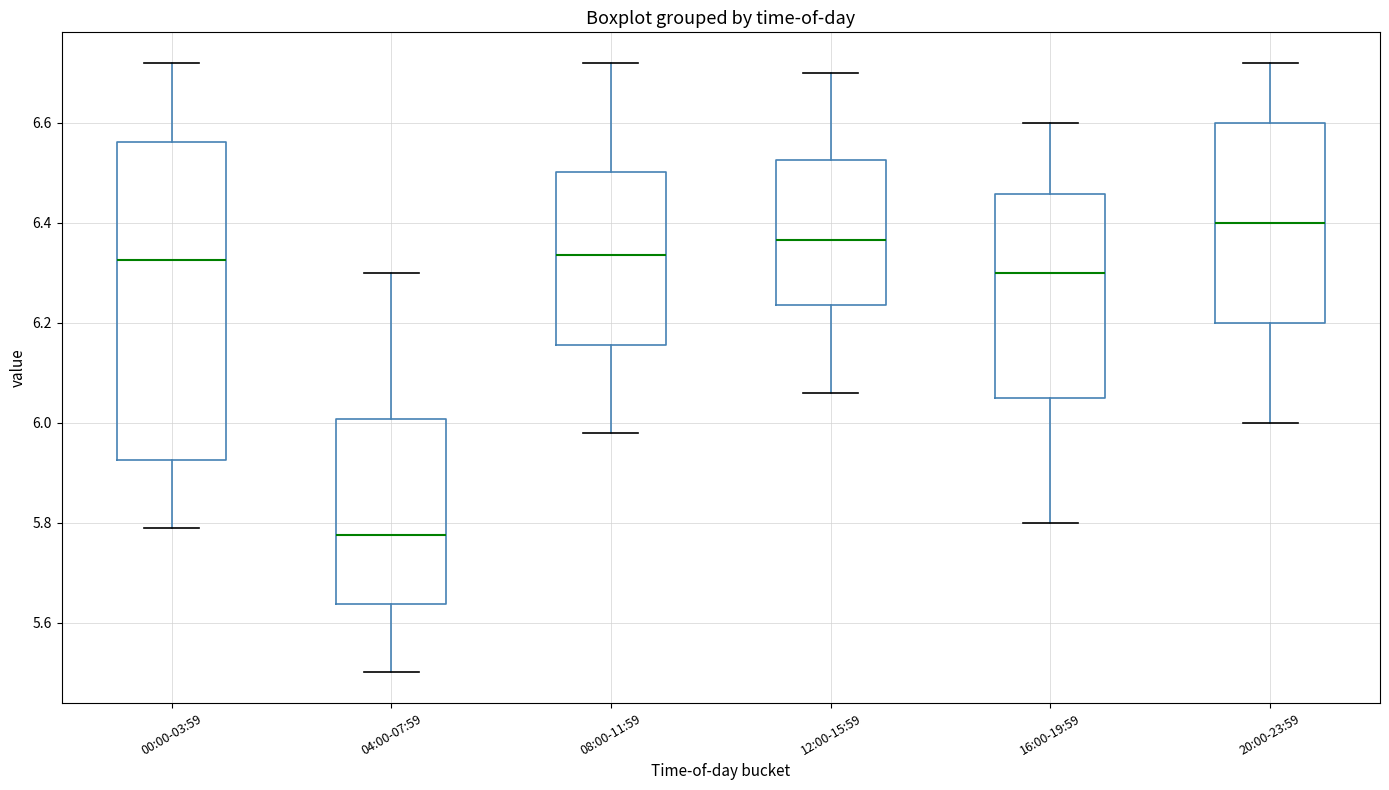

Where is the lower edge of the box for 16:00-19:59 on the y-axis? The values are not printed on the chart, so give them approximately, as read against the axis.

6.06